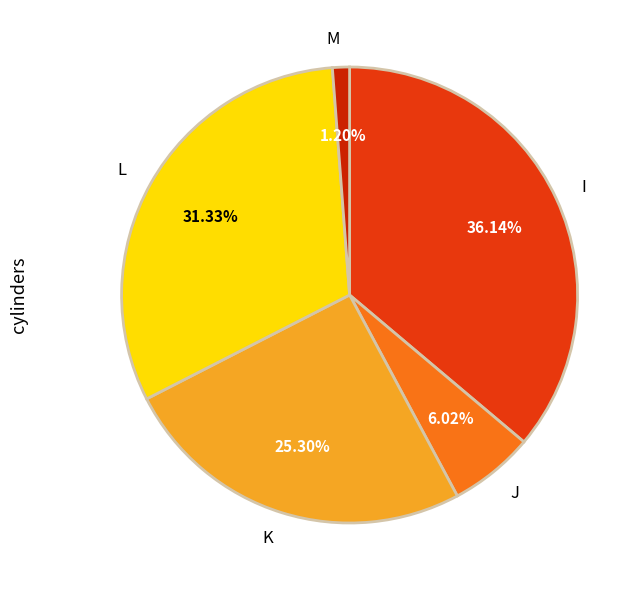

Do M and J together represent more than half of the pie?

No